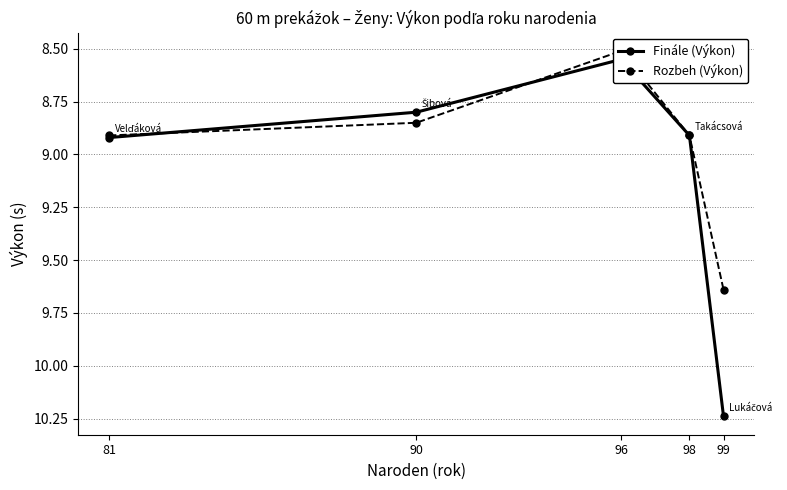

True or false: Finále (Výkon) has a value of 8.9 at 98.

True